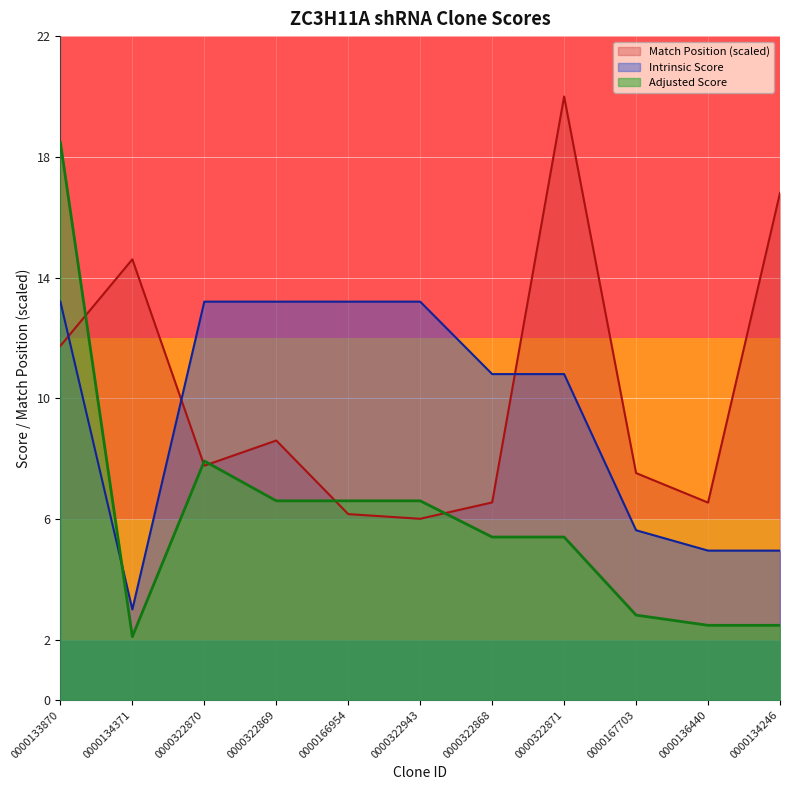

How many lines are shown in the chart?

3